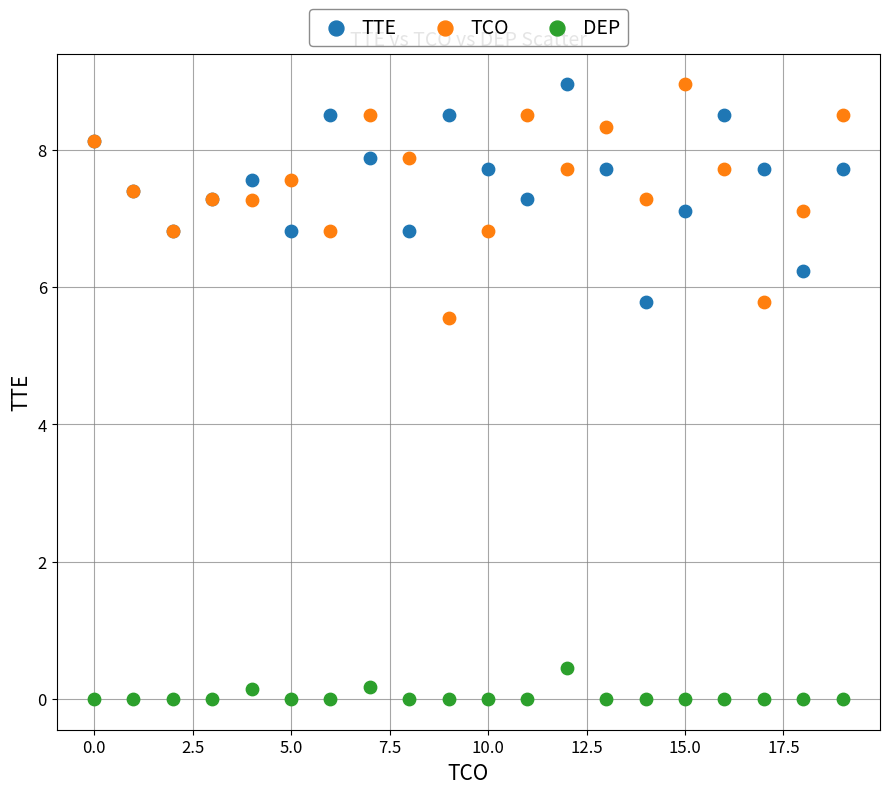

Which series contains the lowest Y value?

DEP